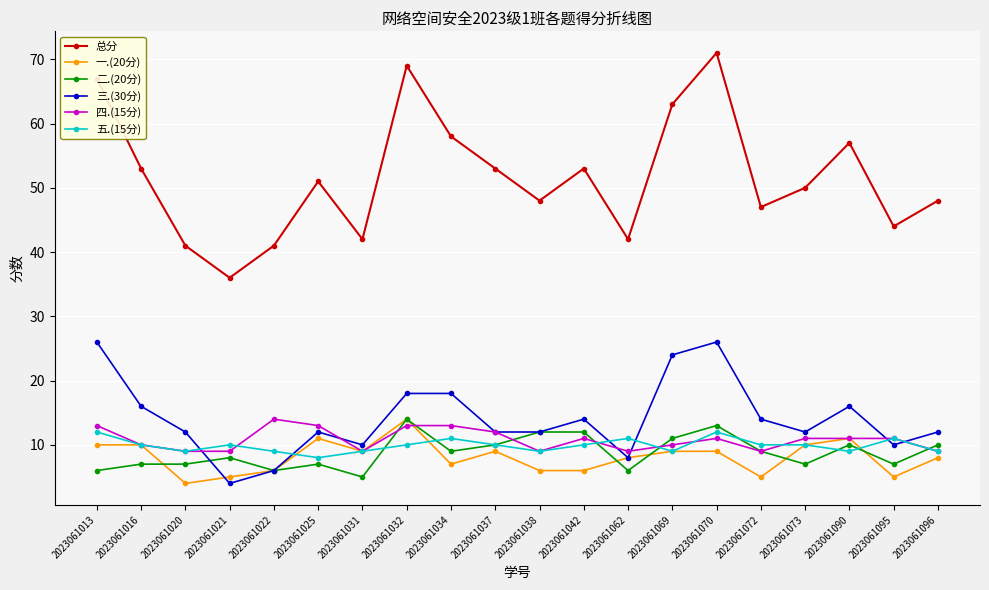

Is the value of 总分 at 2023061095 greater than the value of 三.(30分) at 2023061016?

Yes